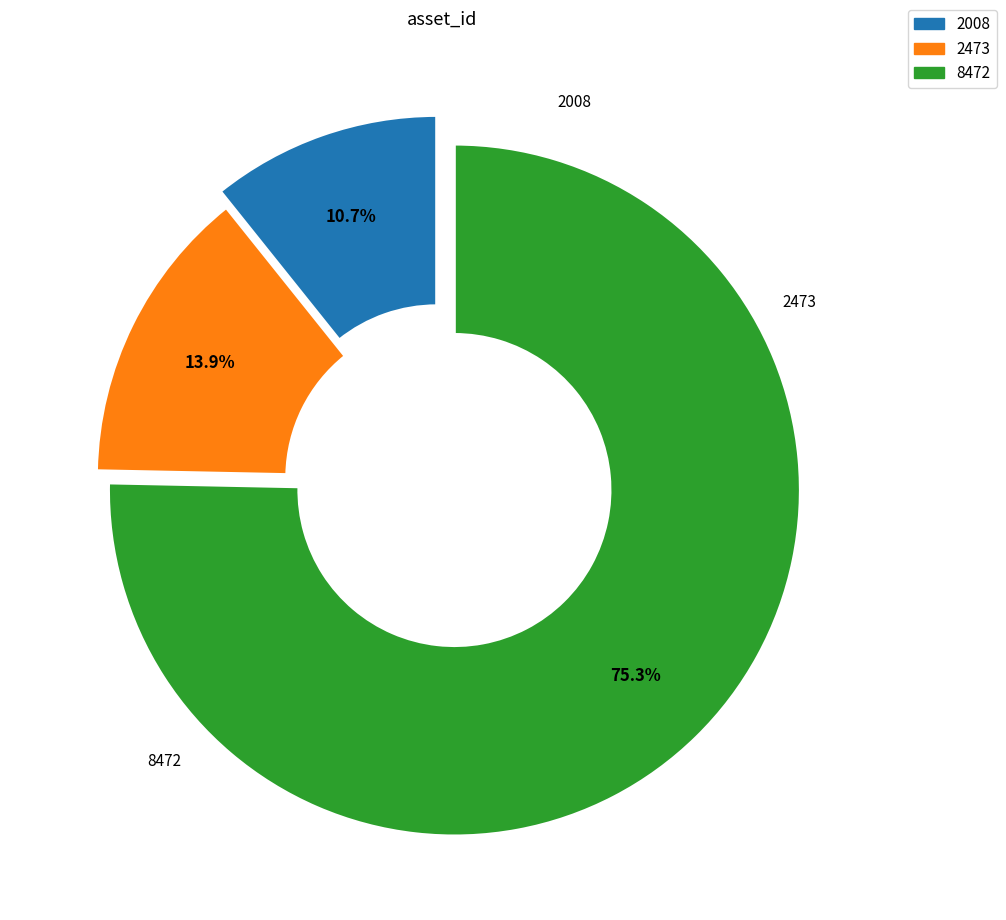

Is there any slice that represents more than half of the pie?

Yes